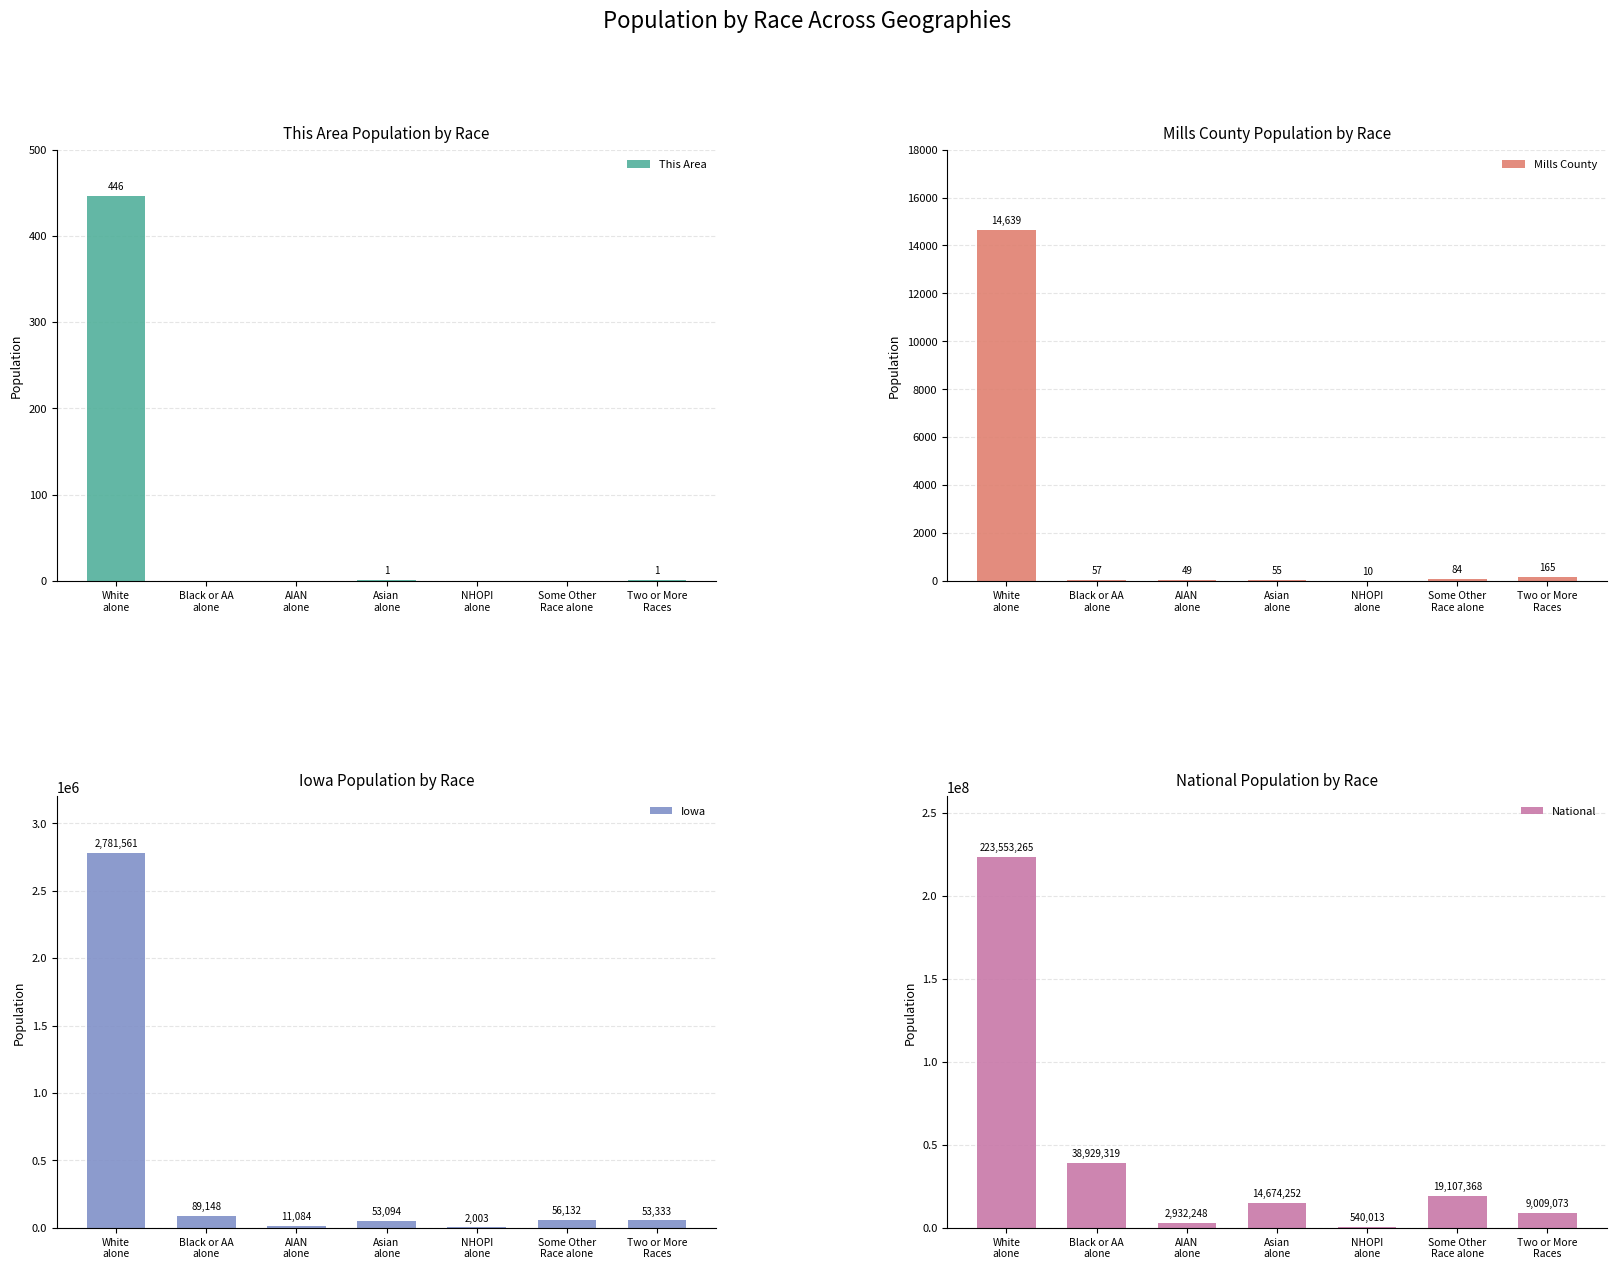

How many values in the This Area series exceed 0?

3